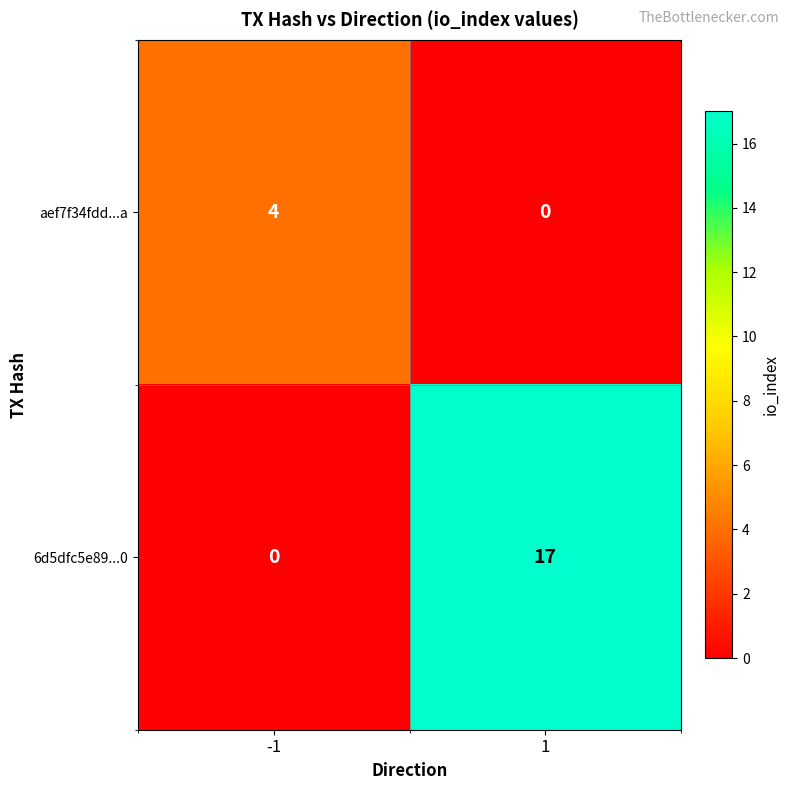

What is the sum of all aef7f34fdd...a values?

4